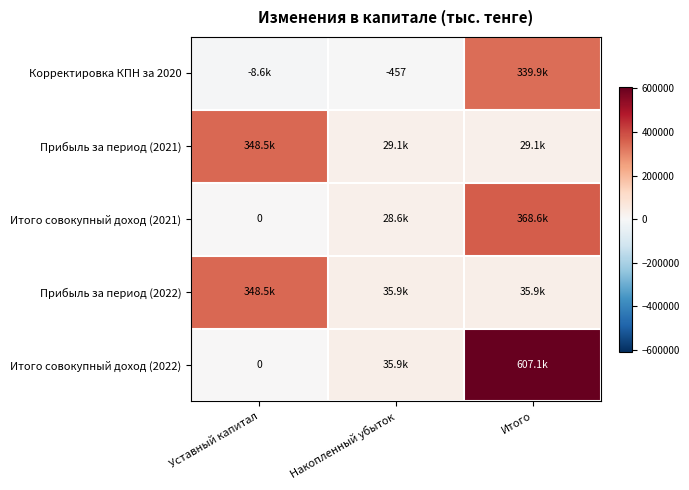

What is the approximate value of Корректировка КПН за 2020 at Уставный капитал, to the nearest 50?

-8600